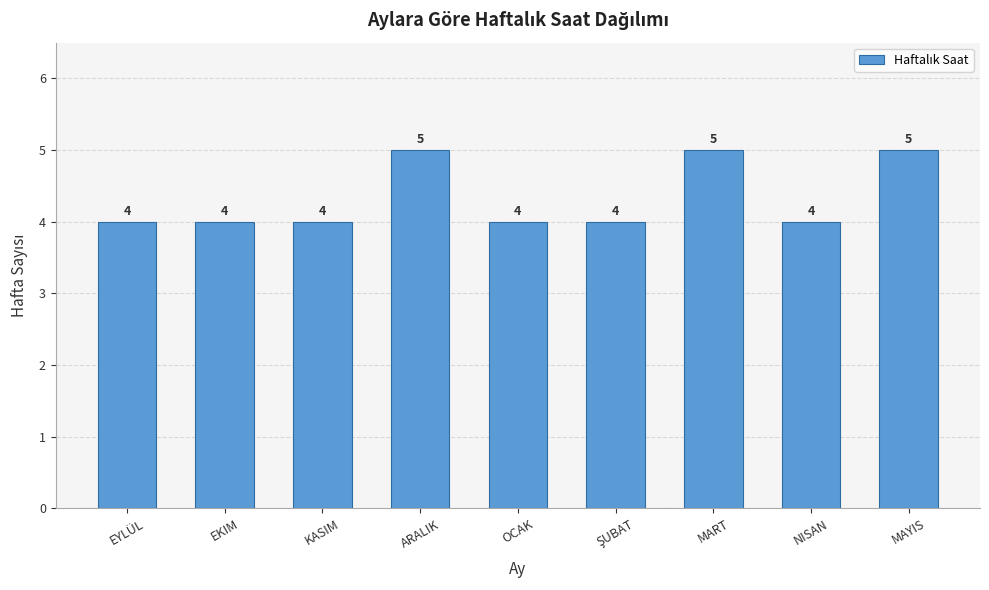

Reading right to left, what are all the values shown in this chart?

5	4	5	4	4	5	4	4	4